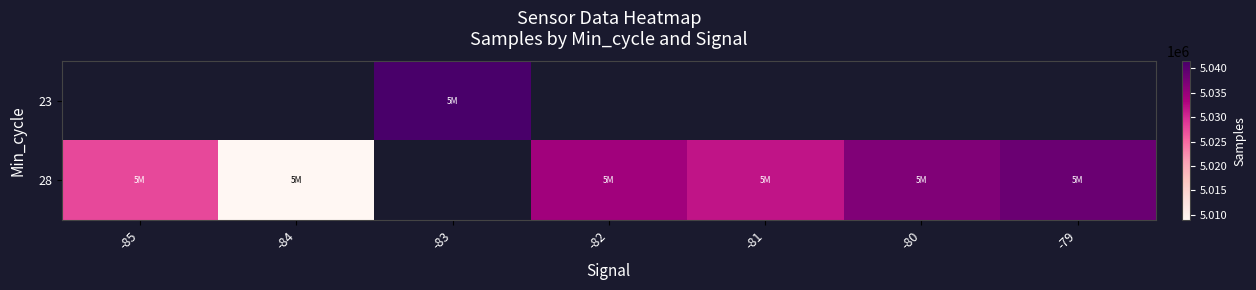

Which series has the largest range (max minus min)?

28